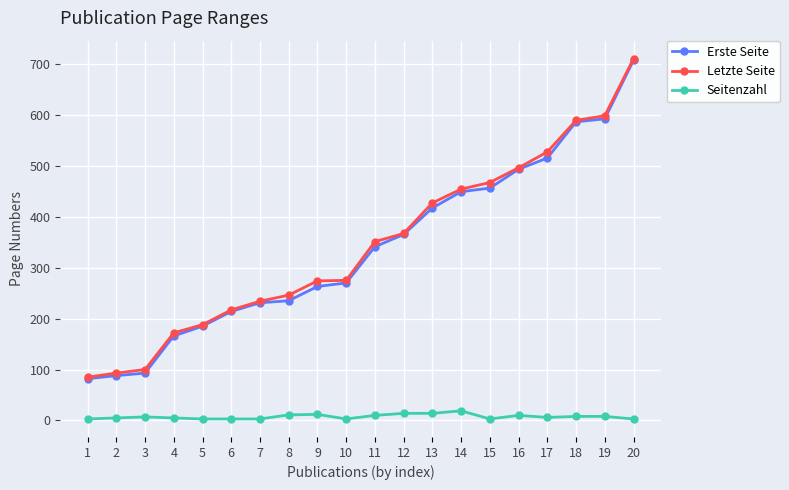

True or false: Letzte Seite and Seitenzahl intersect in this chart.

False